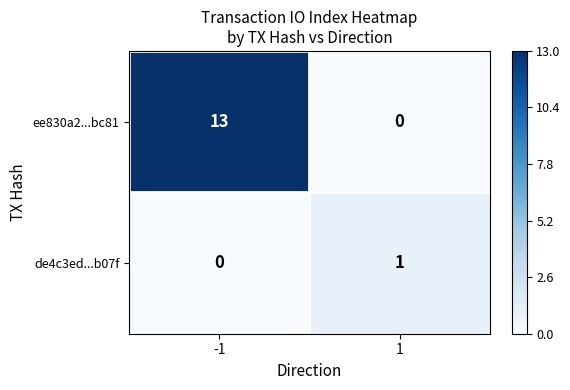

Which series changed the most between -1 and 1?

ee830a2...bc81